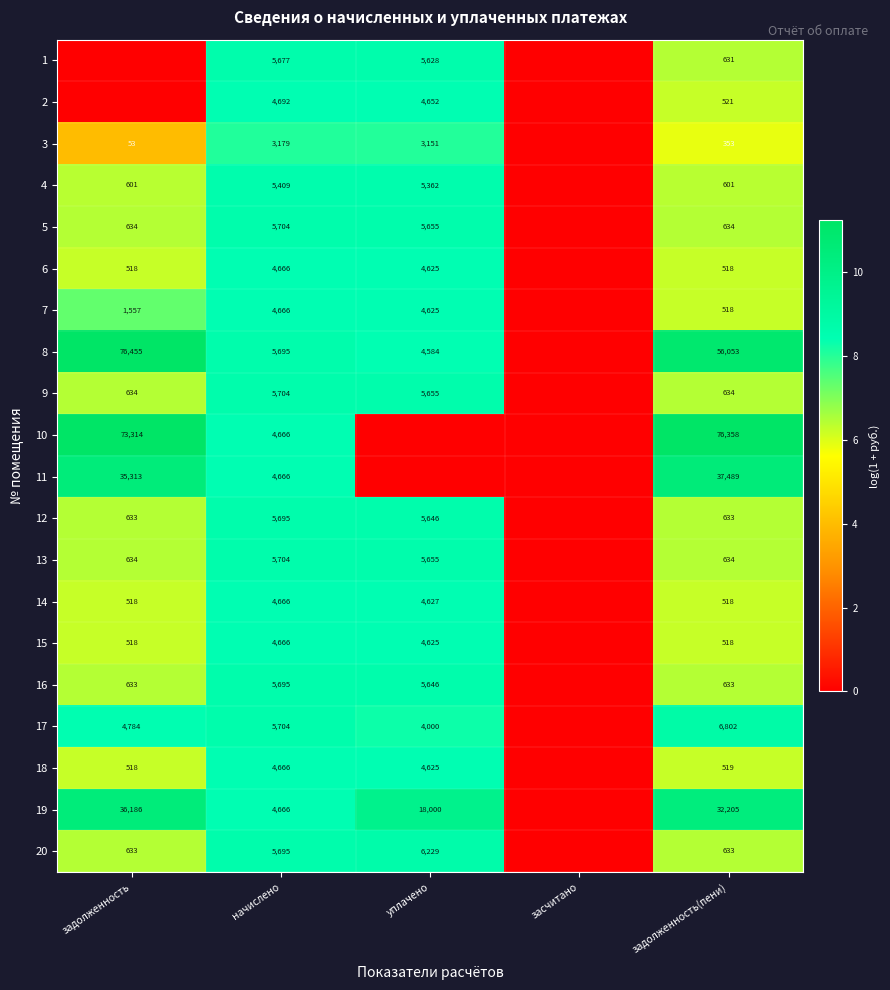

What is the spread (max minus min) of values at задолженность(пени)?

76005